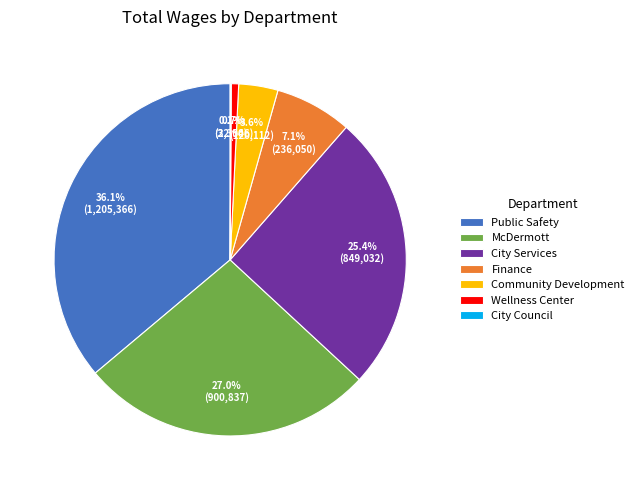

To the nearest percent, what portion does McDermott represent?

27%